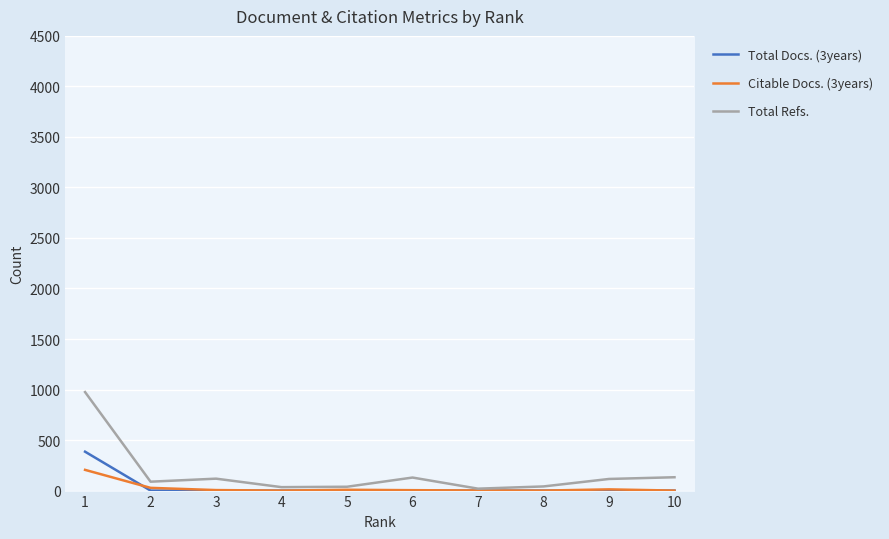

Reading left to right, what are all the values shown in this chart?

Total Docs. (3years): 1=385	2=0	3=0	4=0	5=0	6=0	7=0	8=0	9=0	10=0
Citable Docs. (3years): 1=205	2=27	3=5	4=0	5=8	6=4	7=1	8=0	9=12	10=0
Total Refs.: 1=975	2=88	3=118	4=34	5=38	6=129	7=19	8=41	9=115	10=132